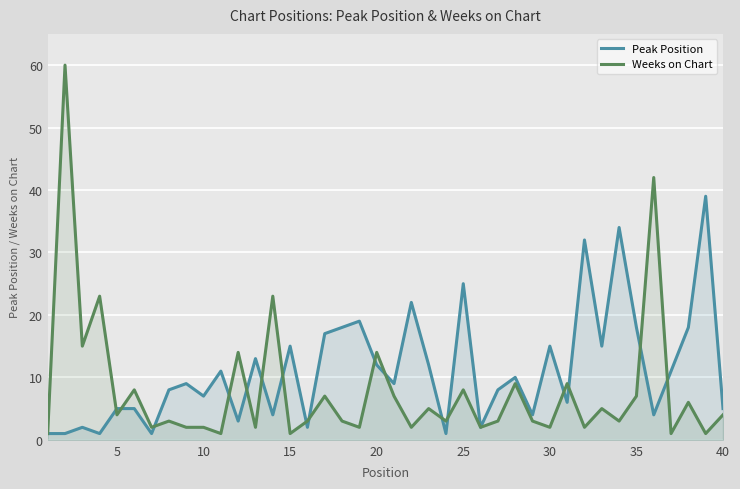

How many lines are shown in the chart?

2